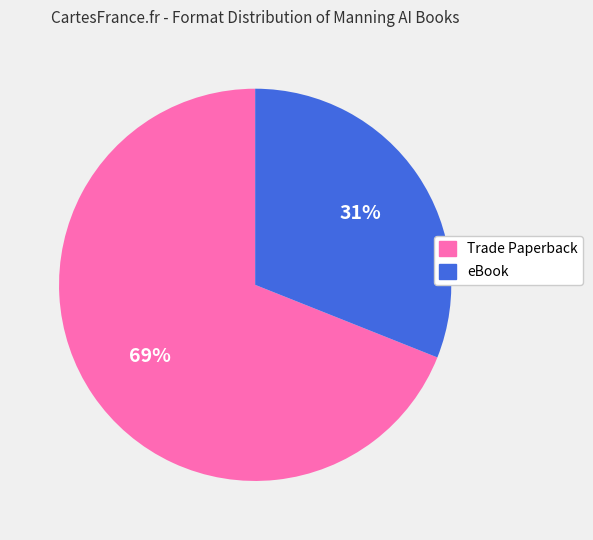

To the nearest percent, what percentage of the pie is Trade Paperback?

69%